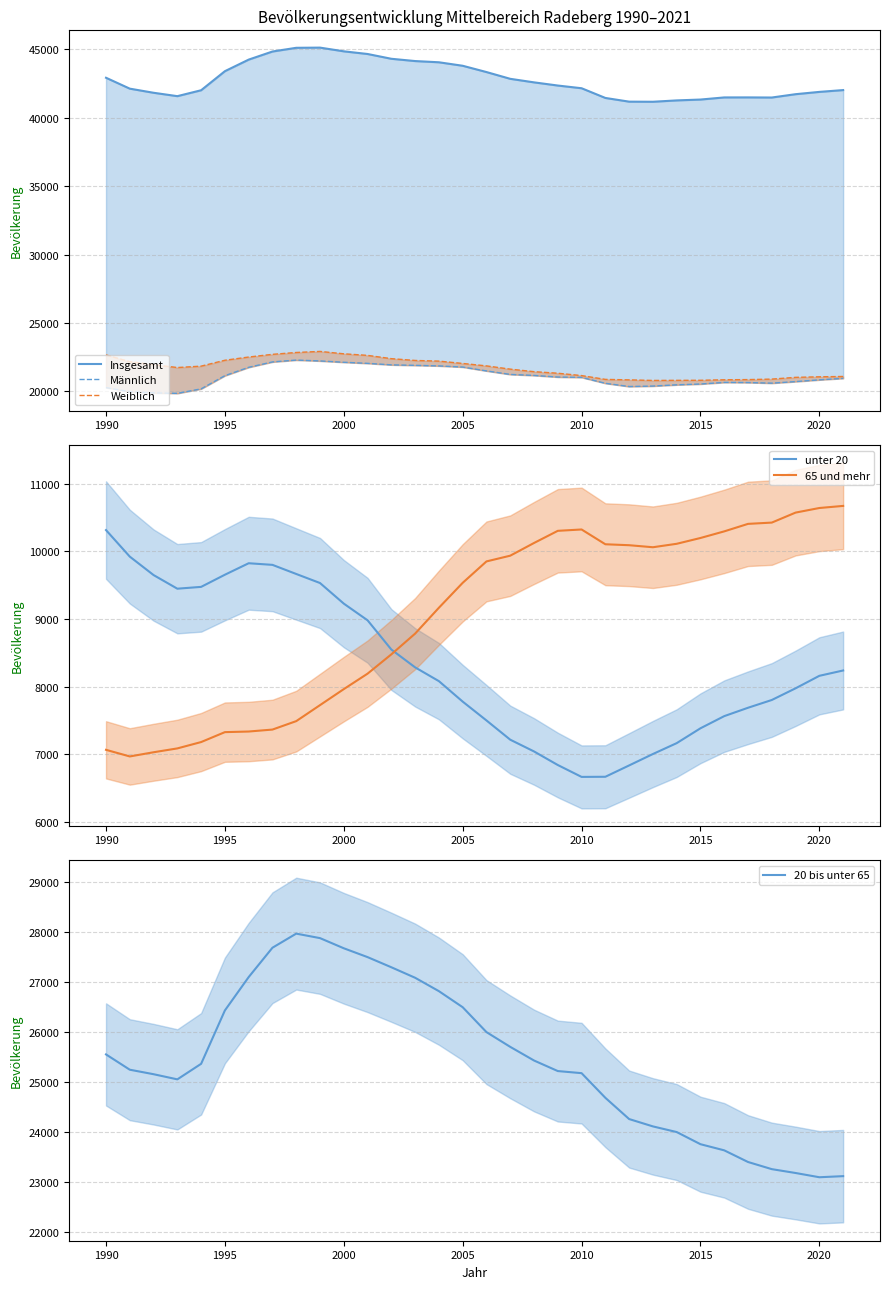

The unter 20 series shows 2686 at 2020. True or false?

False